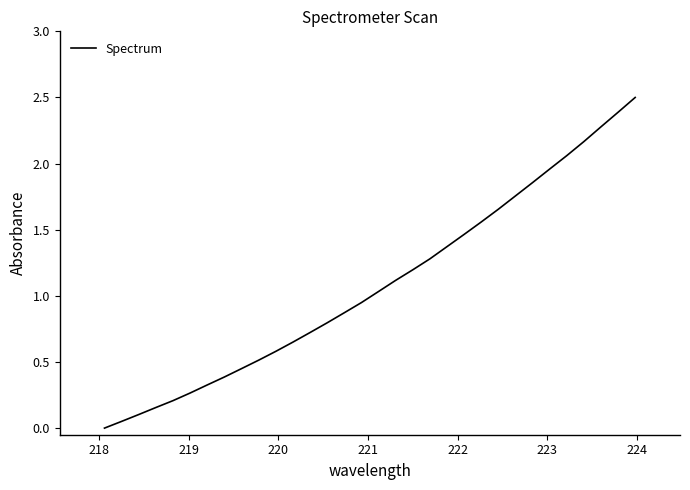

What is the maximum value shown in the chart?

2.5